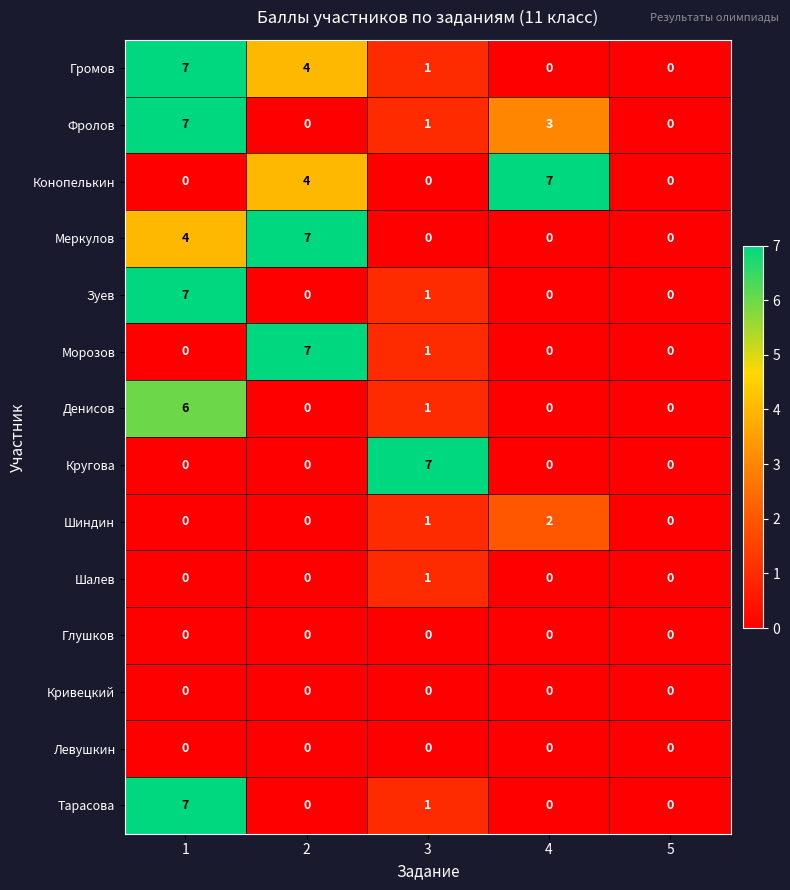

What is the maximum value for Зуев?

7